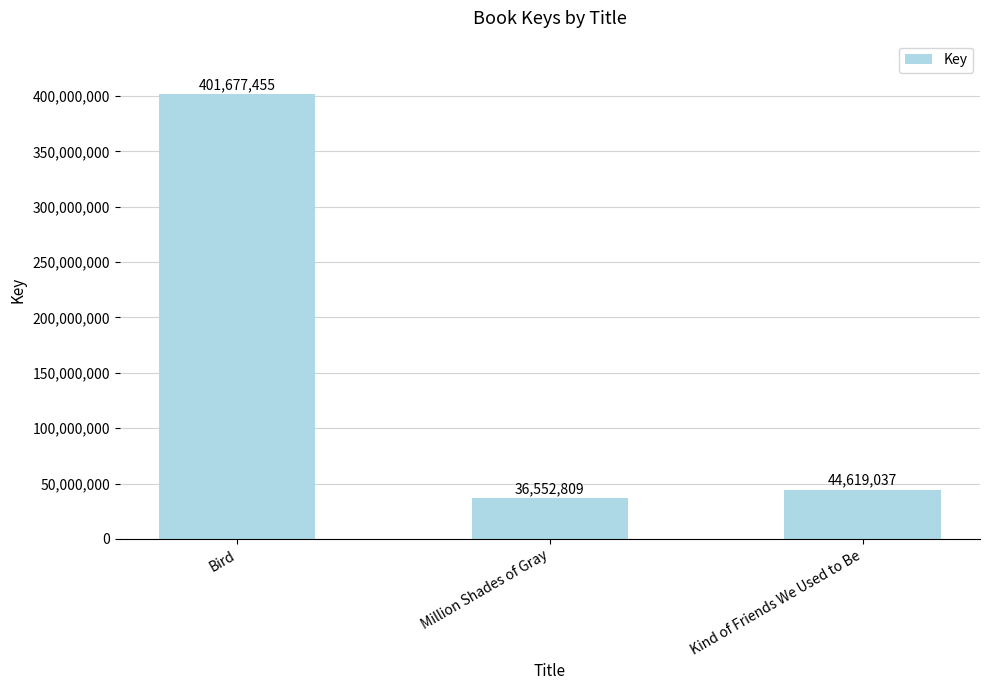

What is the ratio of the value at Million Shades of Gray to the value at Bird?

0.1